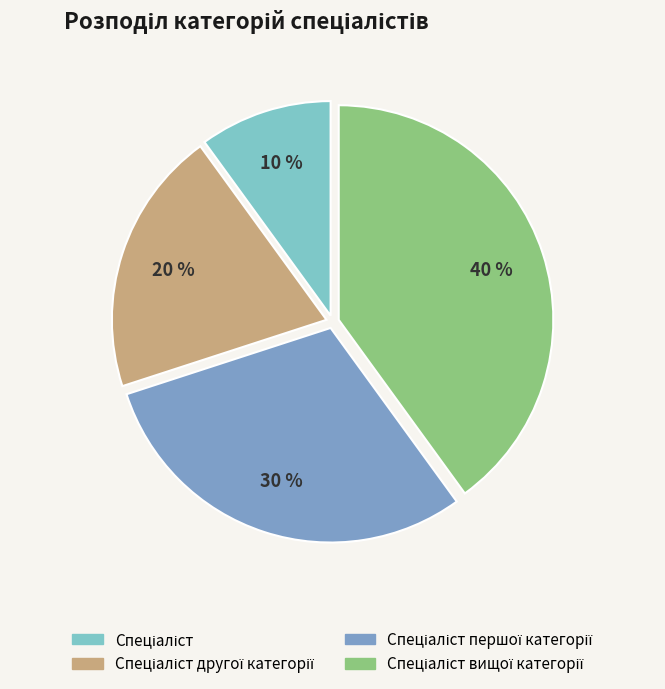

To the nearest percent, what is the average slice percentage?

25%